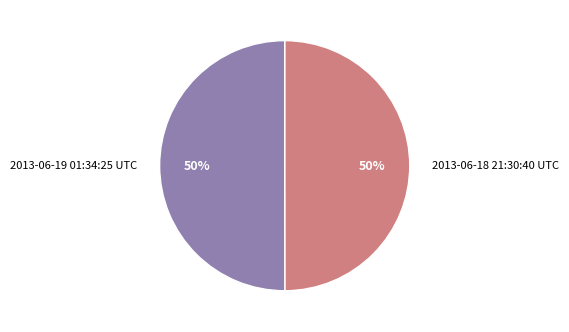

To the nearest percent, what percentage of the pie is 2013-06-18 21:30:40 UTC?

50%